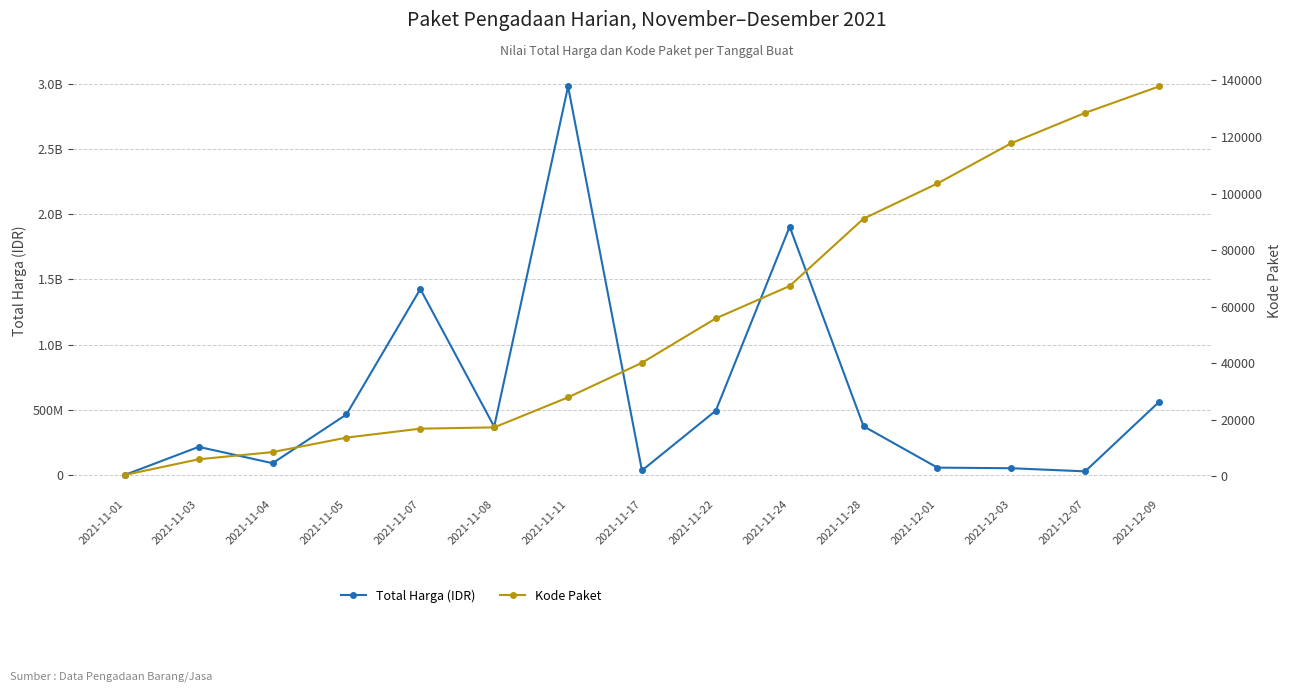

At which category does Total Harga (IDR) reach its first local valley?

2021-11-04